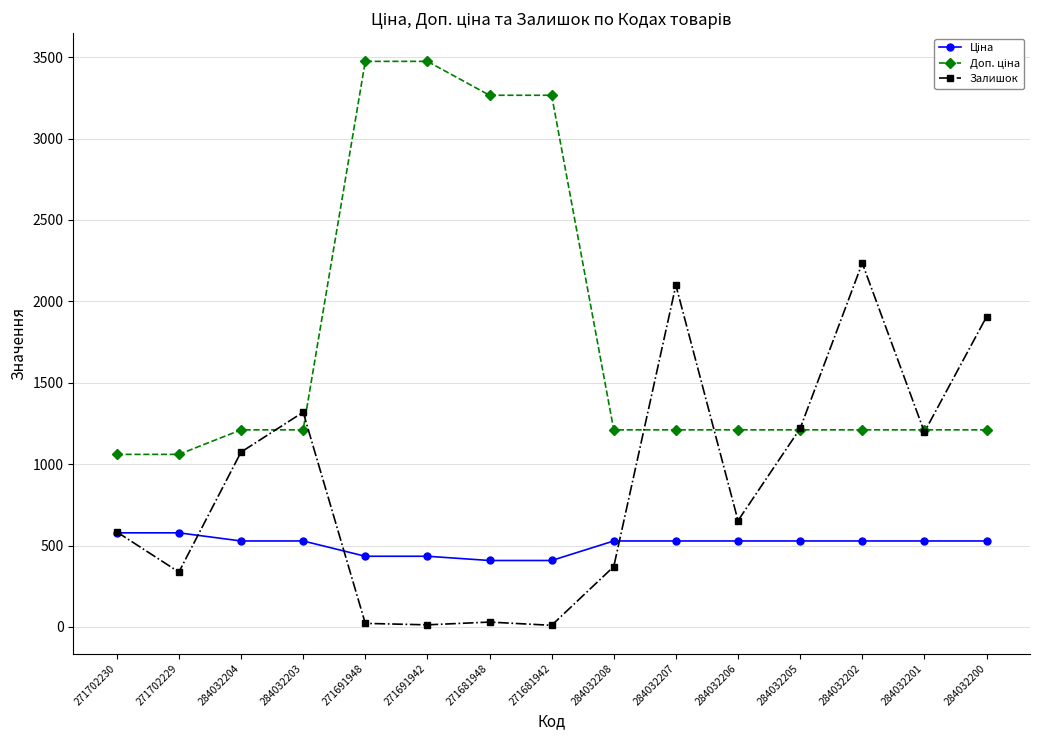

What is the greatest value displayed?

3474.1